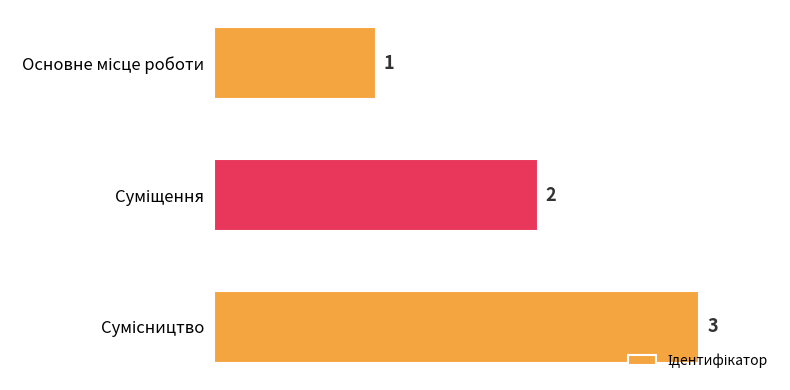

How many distinct data groups are displayed?

1